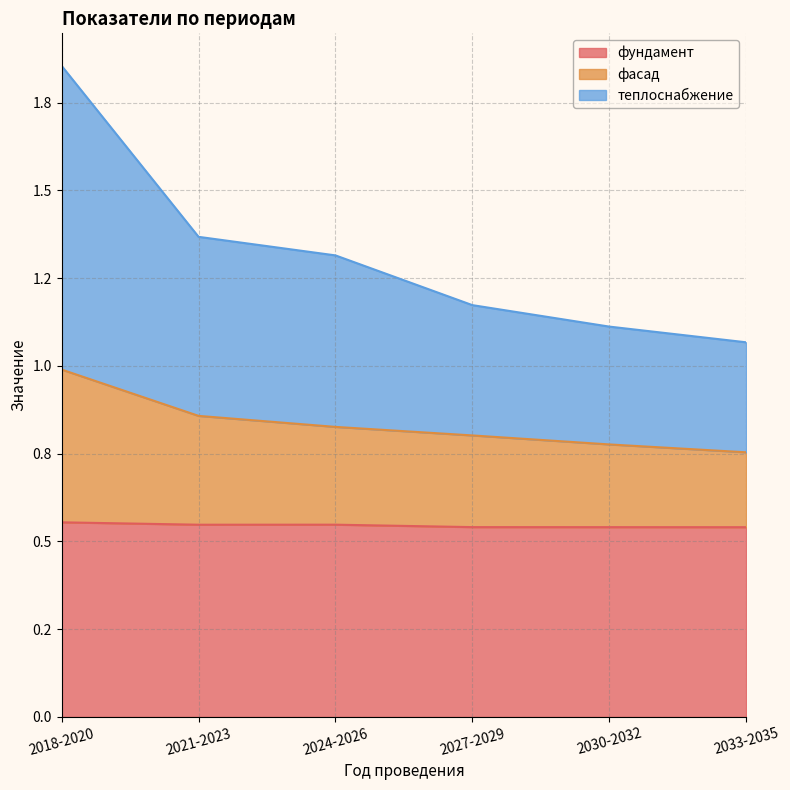

Reading left to right, extract all data points from this chart.

фундамент: 0.6	0.5	0.5	0.5	0.5	0.5
фасад: 1.0	0.9	0.8	0.8	0.8	0.8
теплоснабжение: 1.9	1.4	1.3	1.2	1.1	1.1